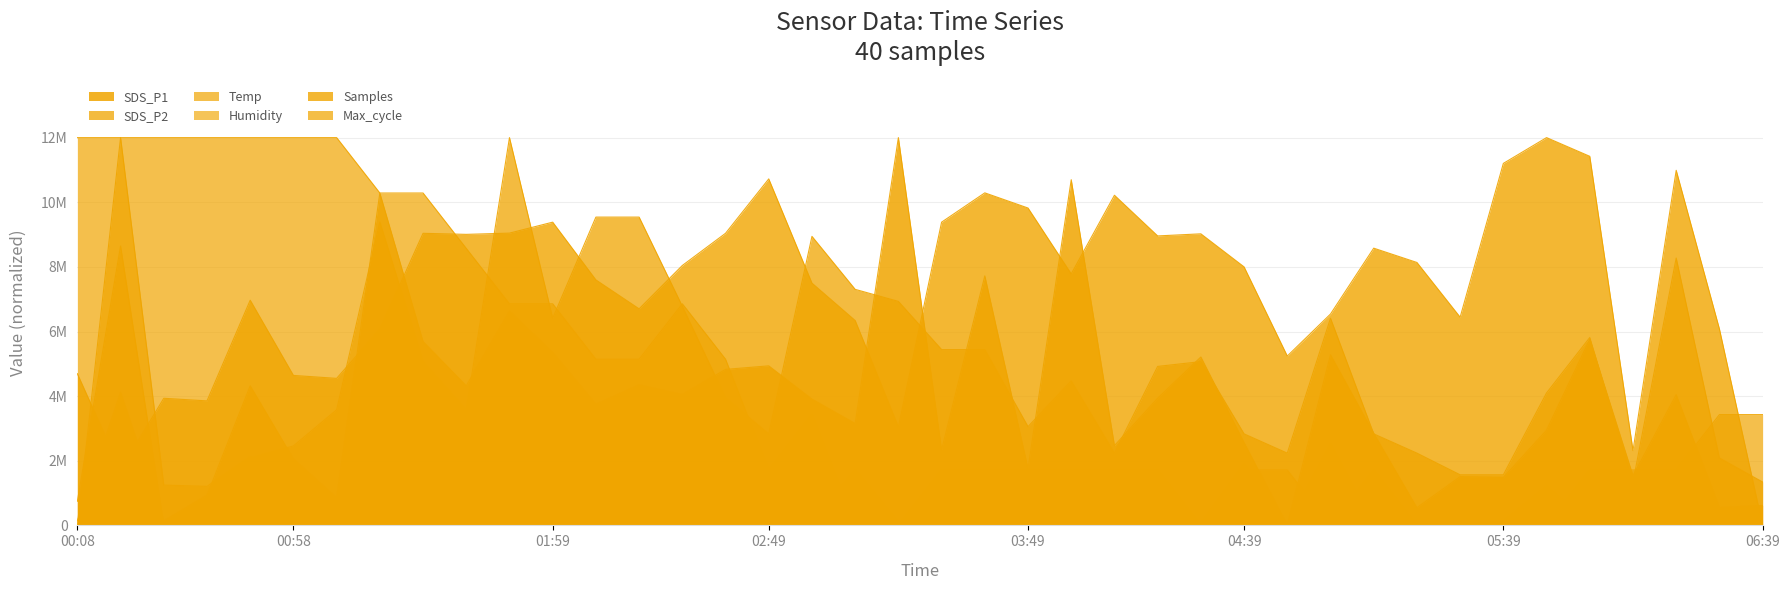

Is the value of SDS_P2 at 00:08 greater than the value of Temp at 01:29?

No